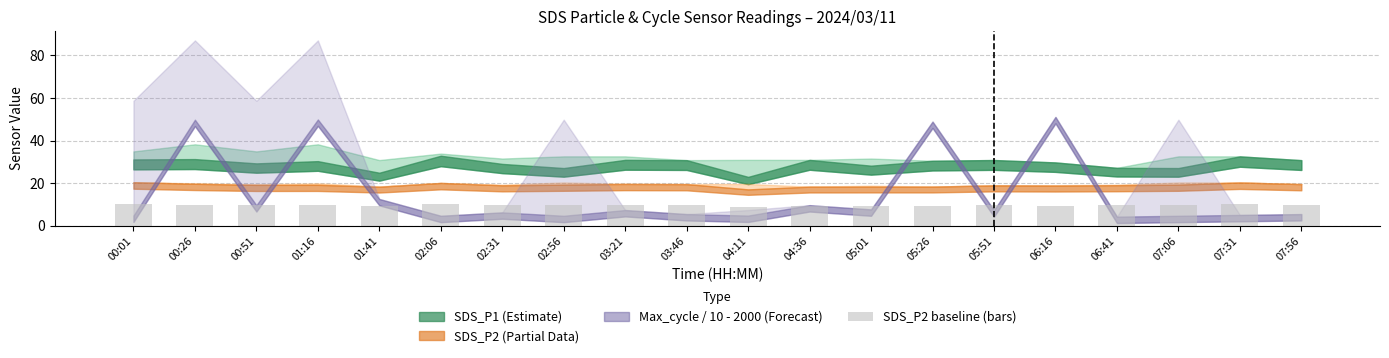

What is the ratio of the value at 07:56 to the value at 00:26?

1.0